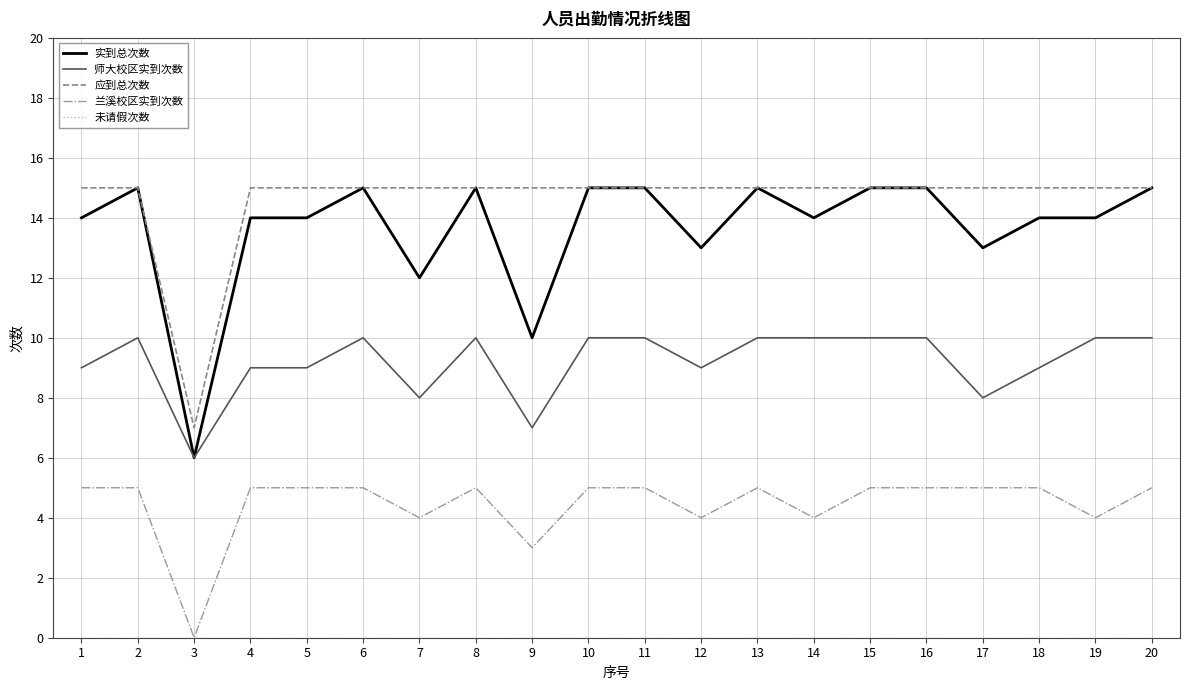

How many 应到总次数 values are between 15 and 16?

19